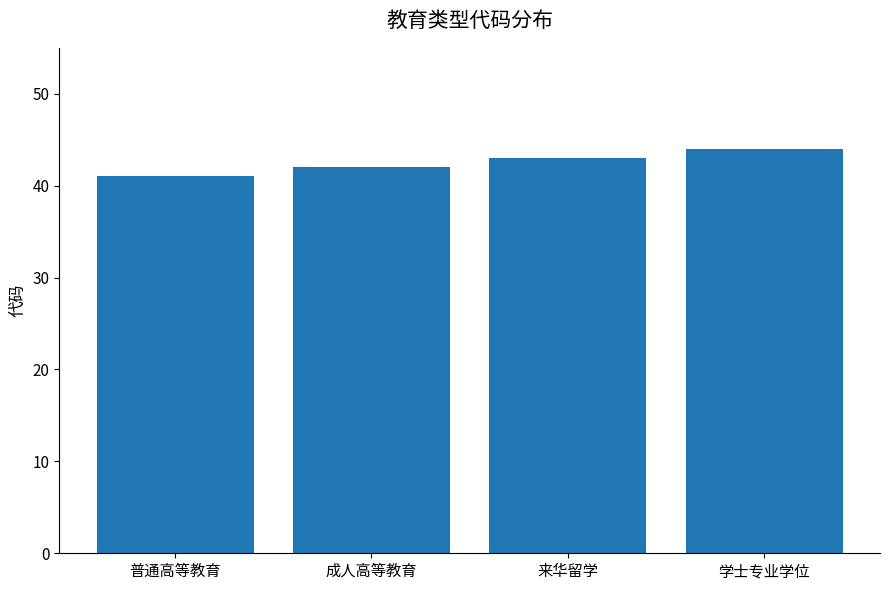

What is the difference between the maximum and minimum values?

3